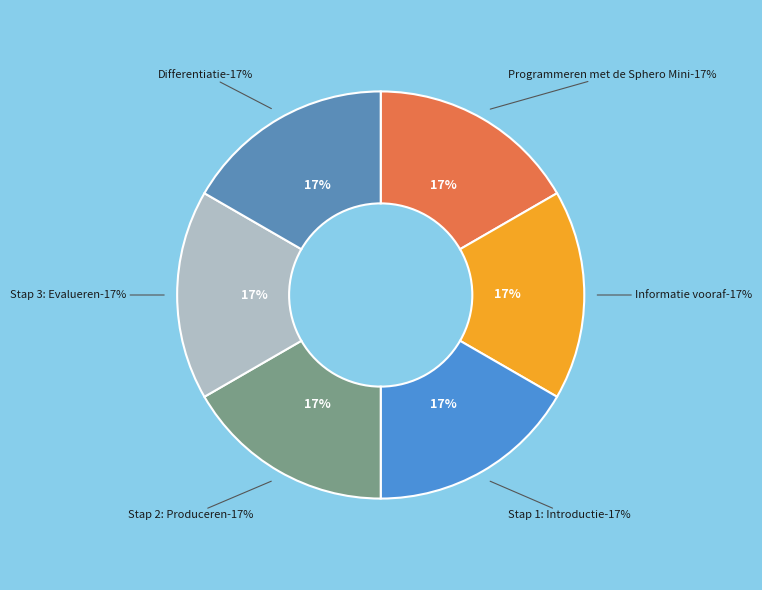

What is the largest slice in the pie chart?

Differentiatie